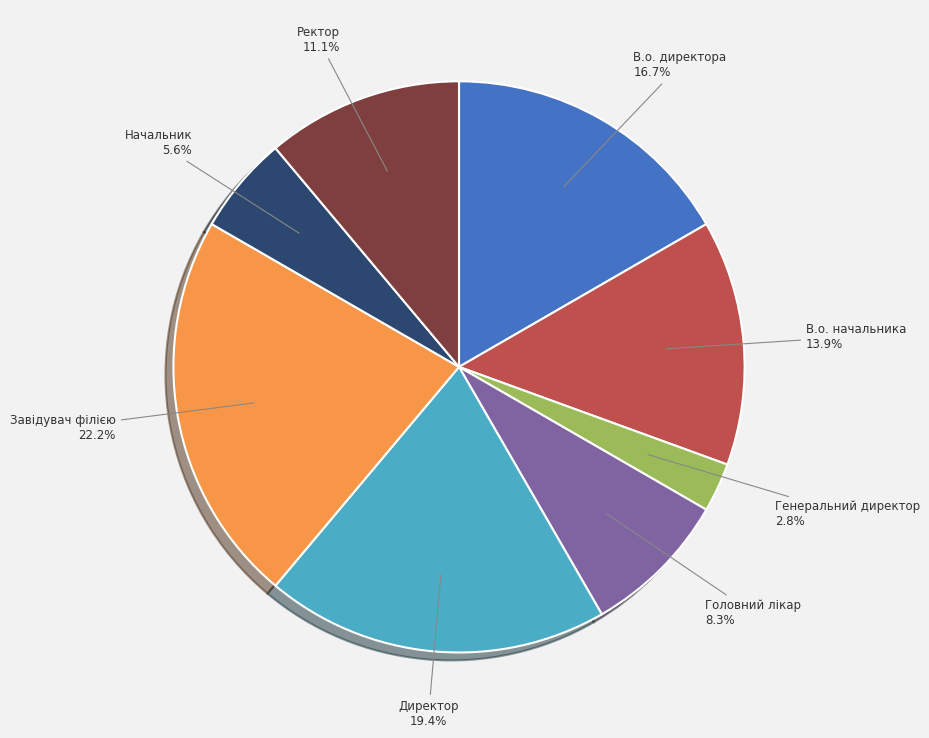

Which has a higher value, Ректор or В.о. директора?

В.о. директора